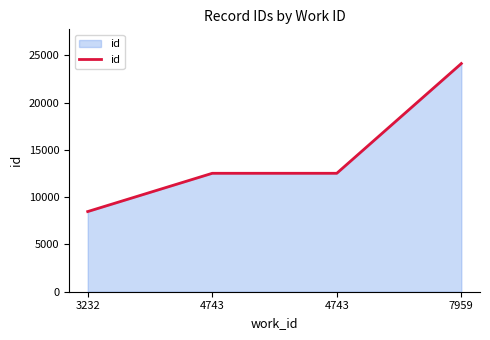

Reading left to right, what are all the values shown in this chart?

8482	12530	12531	24141